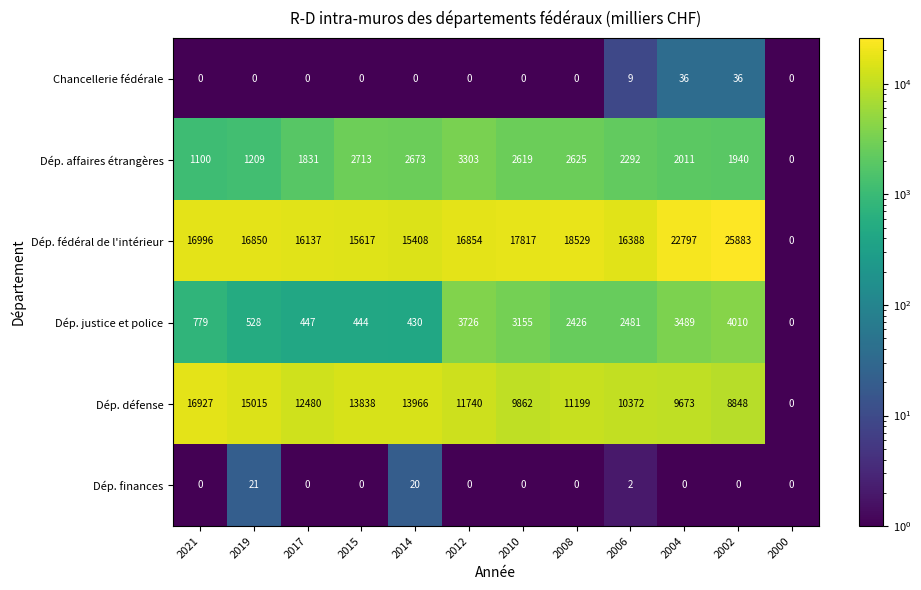

What is the sum of the Dép. défense values at 2014 and 2019?

28981